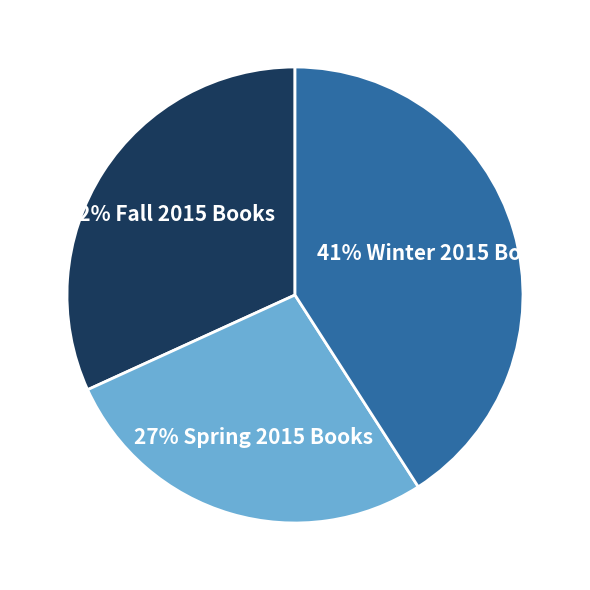

To the nearest percent, what is the difference between the largest and smallest slice percentages?

14%